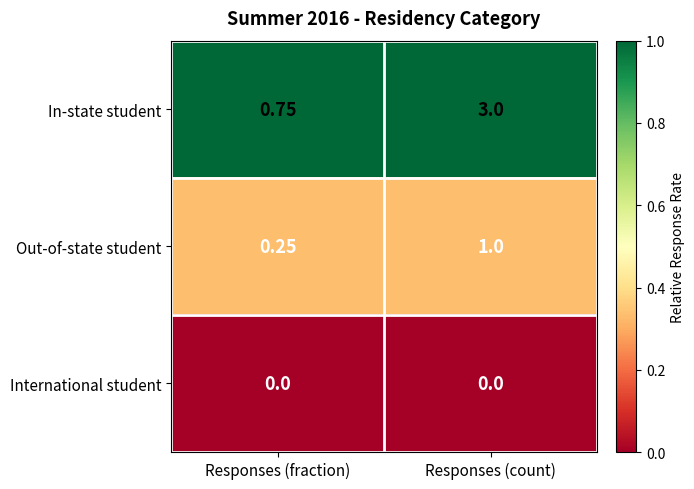

Where is Out-of-state student nearest to the value 0?

Responses (fraction)